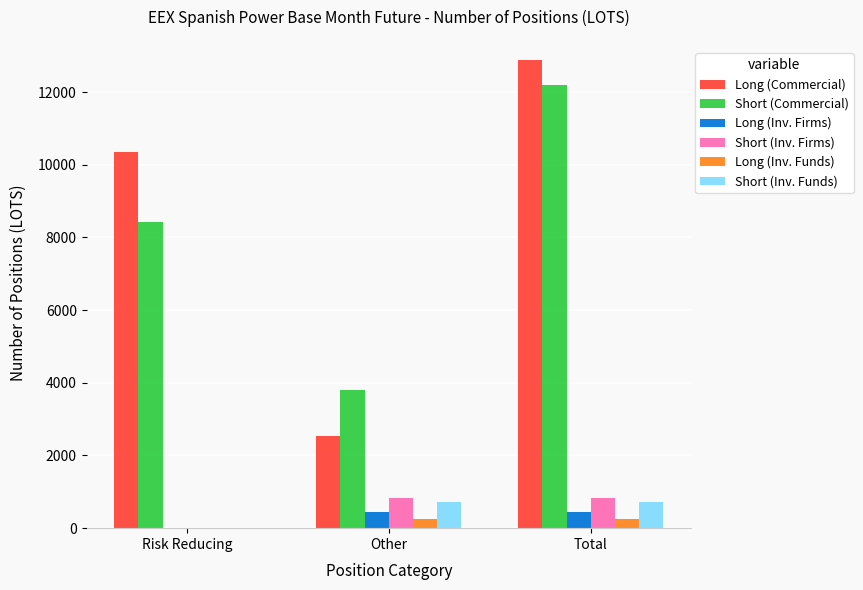

Which series has the widest spread of values?

Long (Commercial)